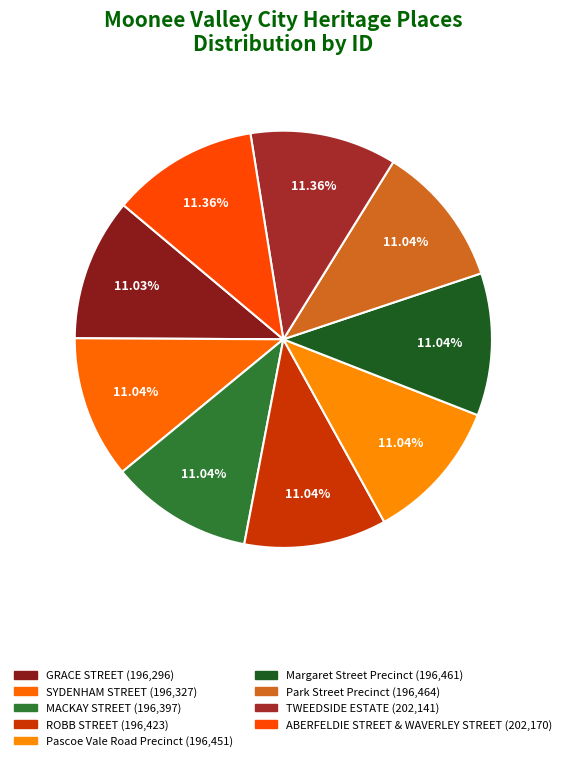

What percentage is NOT represented by GRACE STREET?

89.0%